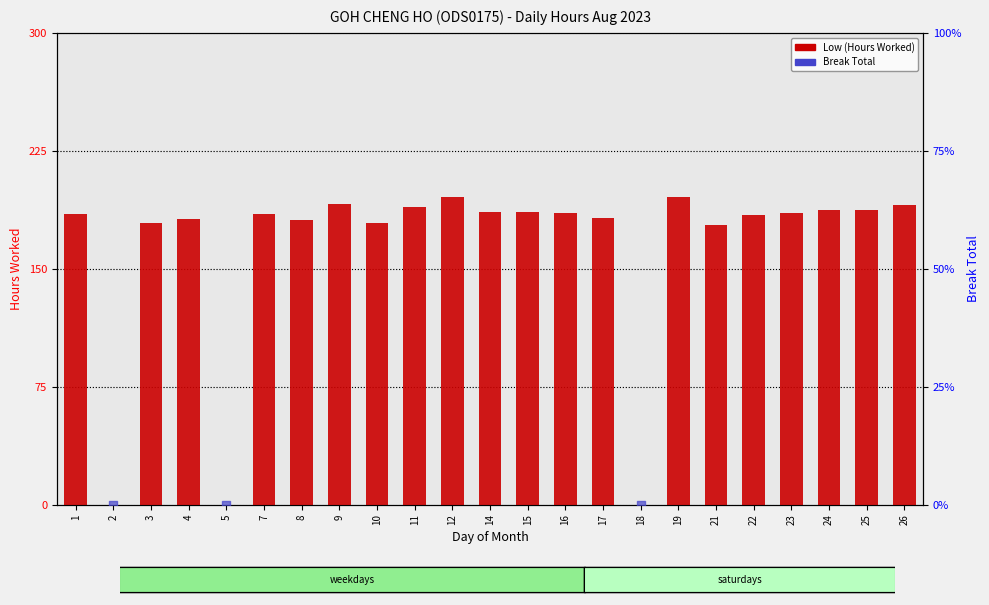

At which category is the sum across all series the highest?

19